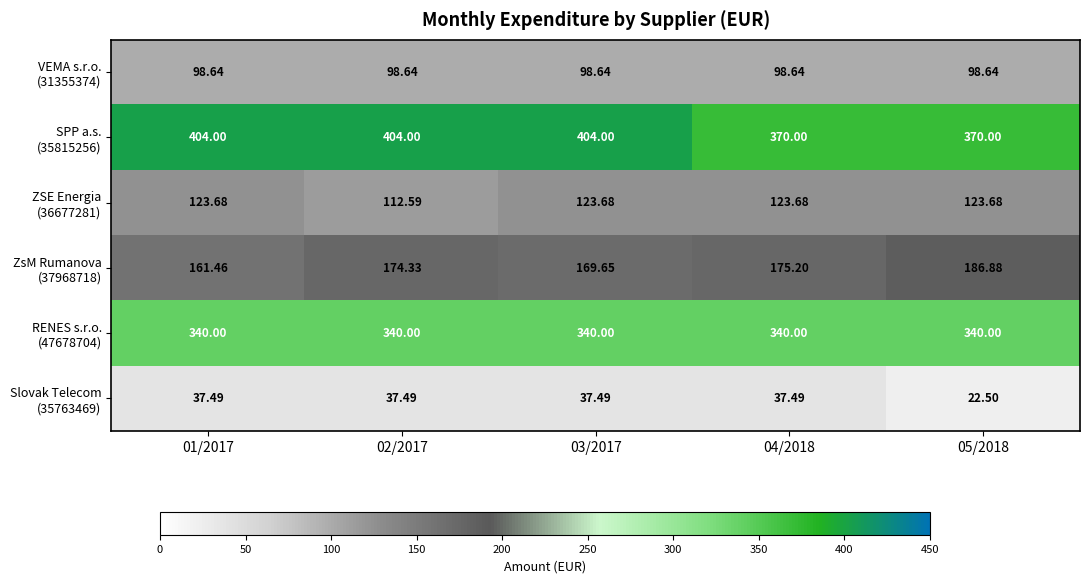

How many series are shown in this chart?

6